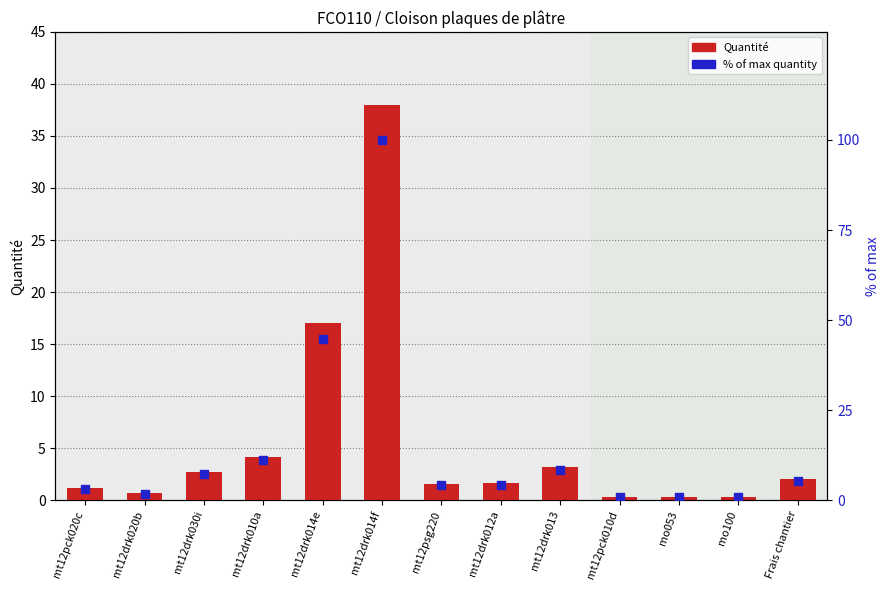

Which series has the largest total across all categories?

% of max quantity